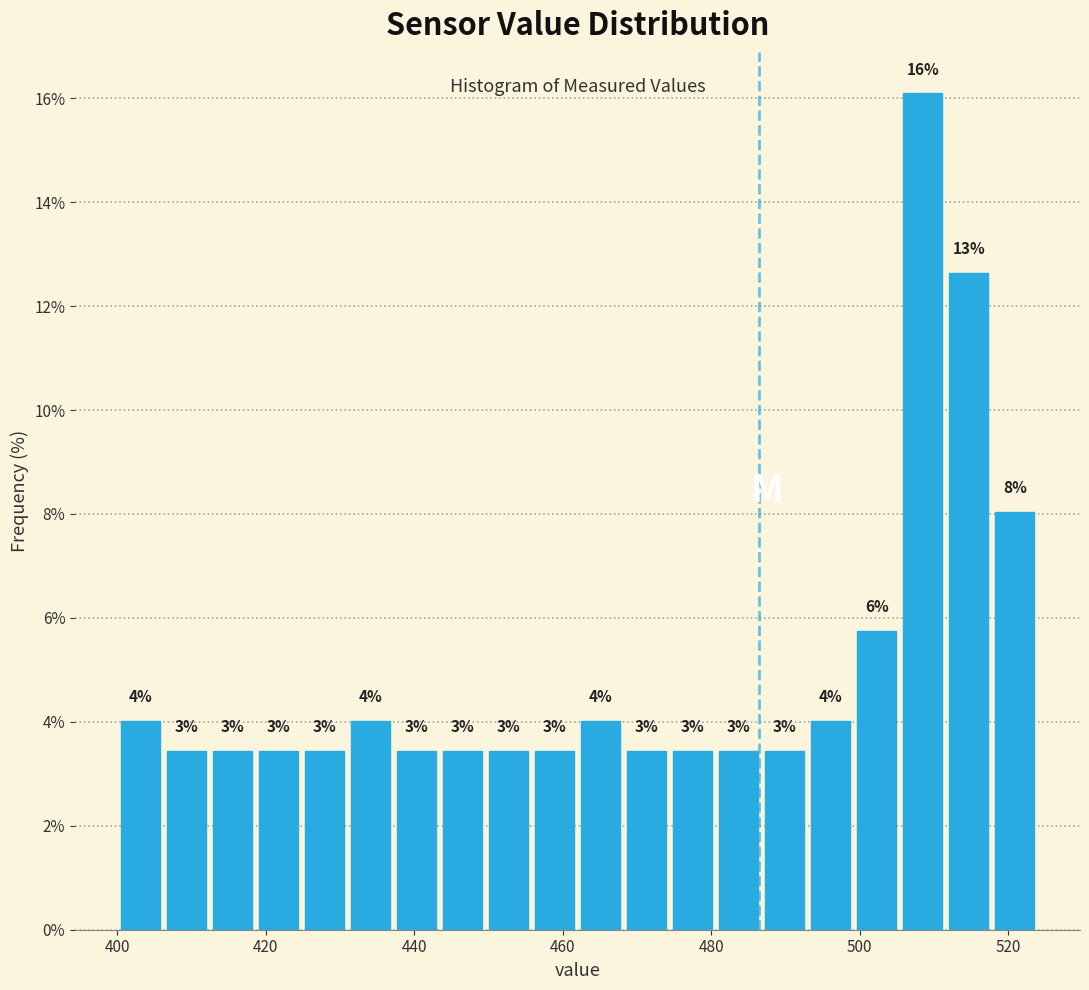

Read against the x-axis, roughly where is the centre of the tallest bar?

508